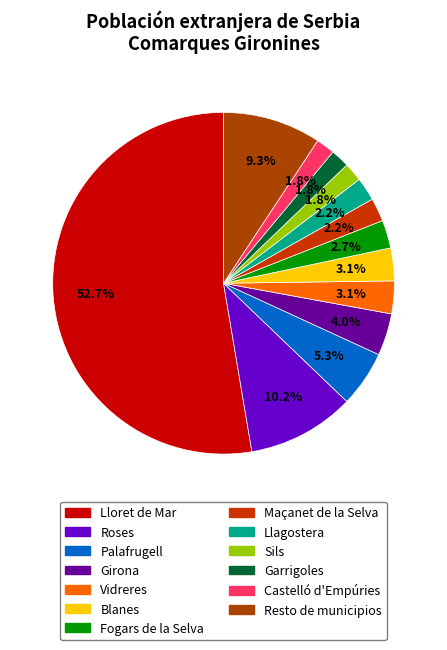

Do Garrigoles and Lloret de Mar together represent more than half of the pie?

Yes